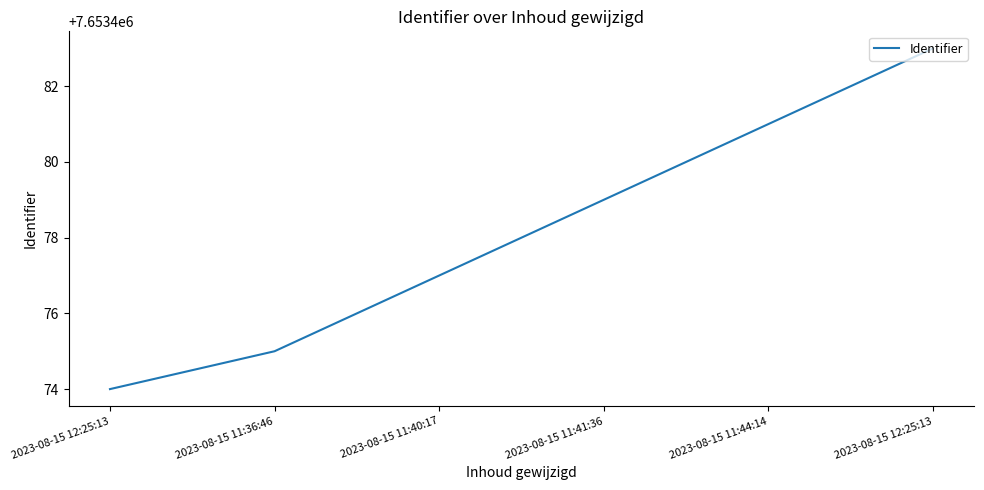

What is the label of the 4th point from the left?

2023-08-15 11:41:36